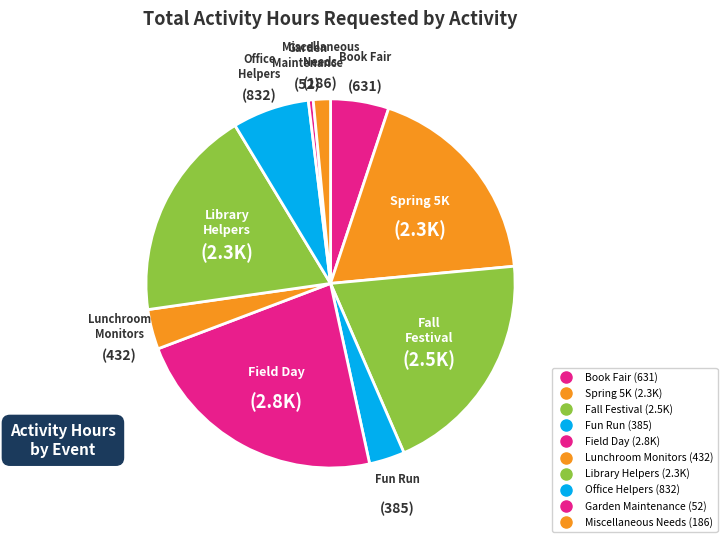

How many slices are in this pie chart?

10